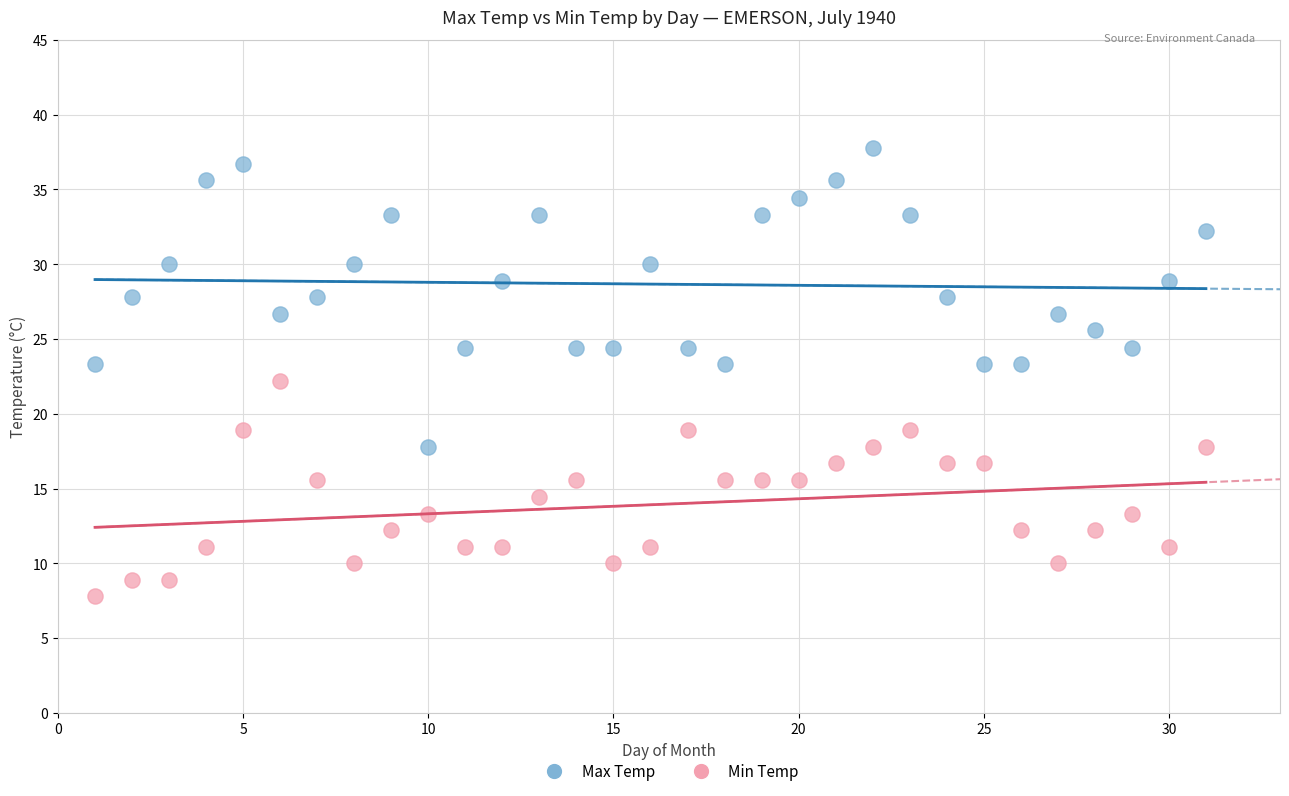

Which series has the widest spread of Y values?

Max Temp